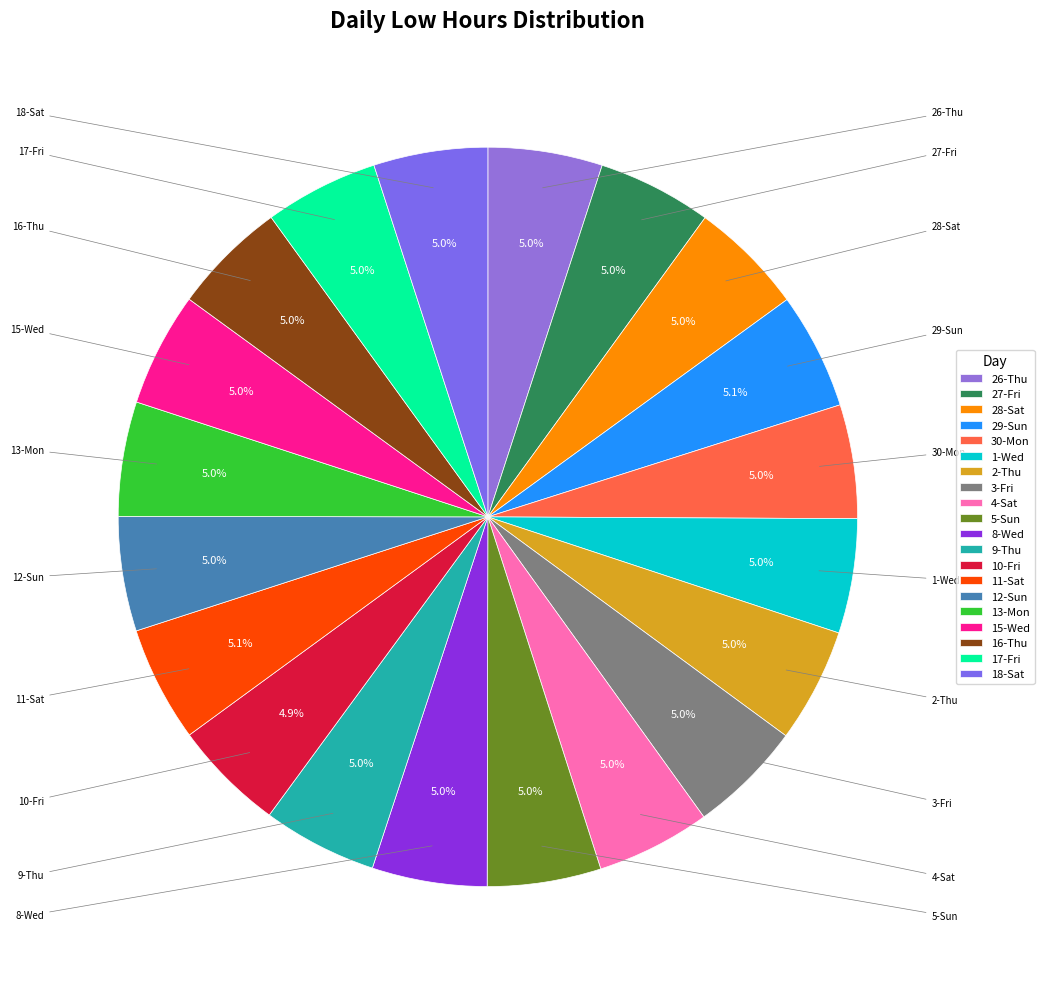

How many slices are in this pie chart?

20